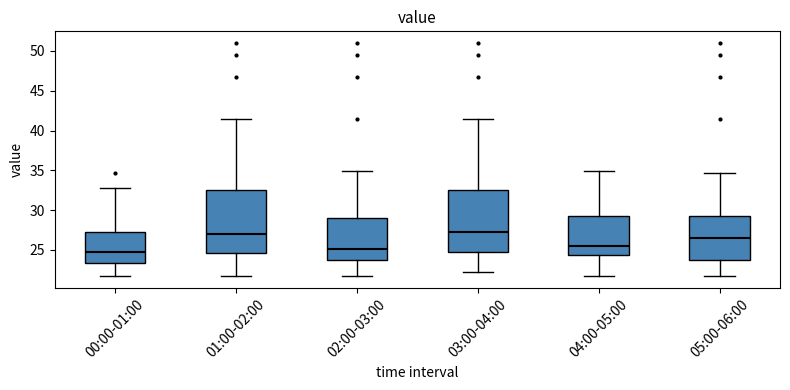

Where does the lower whisker of the box for 00:00-01:00 end on the y-axis? The values are not printed on the chart, so give them approximately, as read against the axis.

21.5